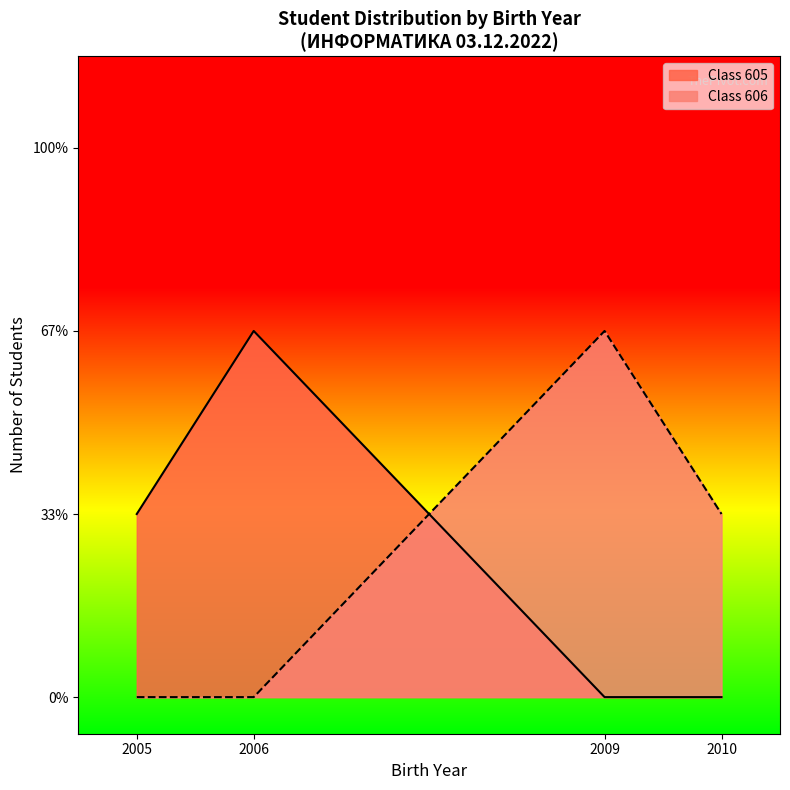

At how many categories does at least one series exceed 605?

3